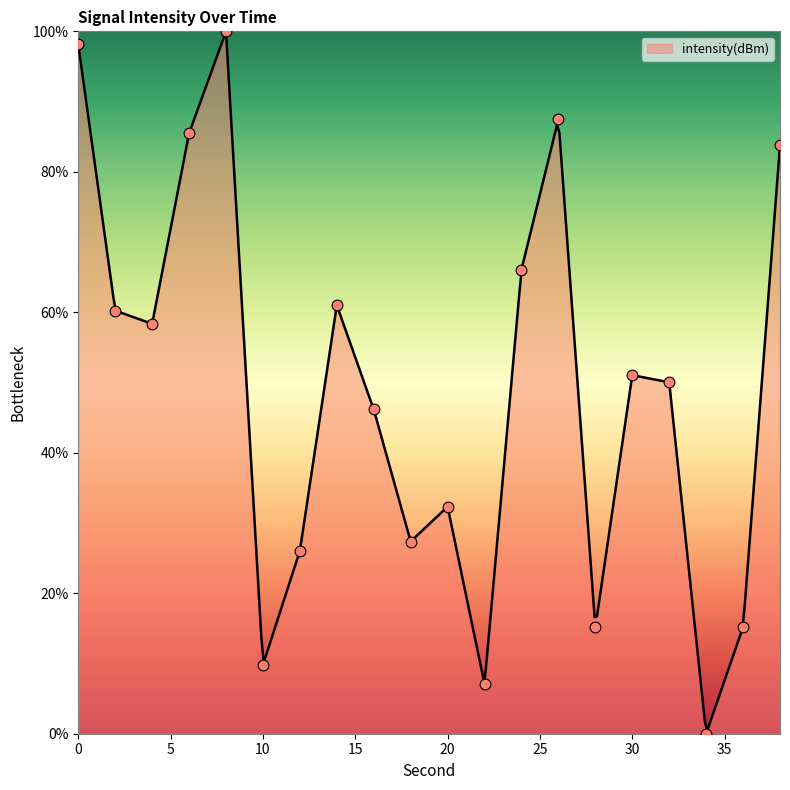

What is the change in value from 16 to 38?

+37.6